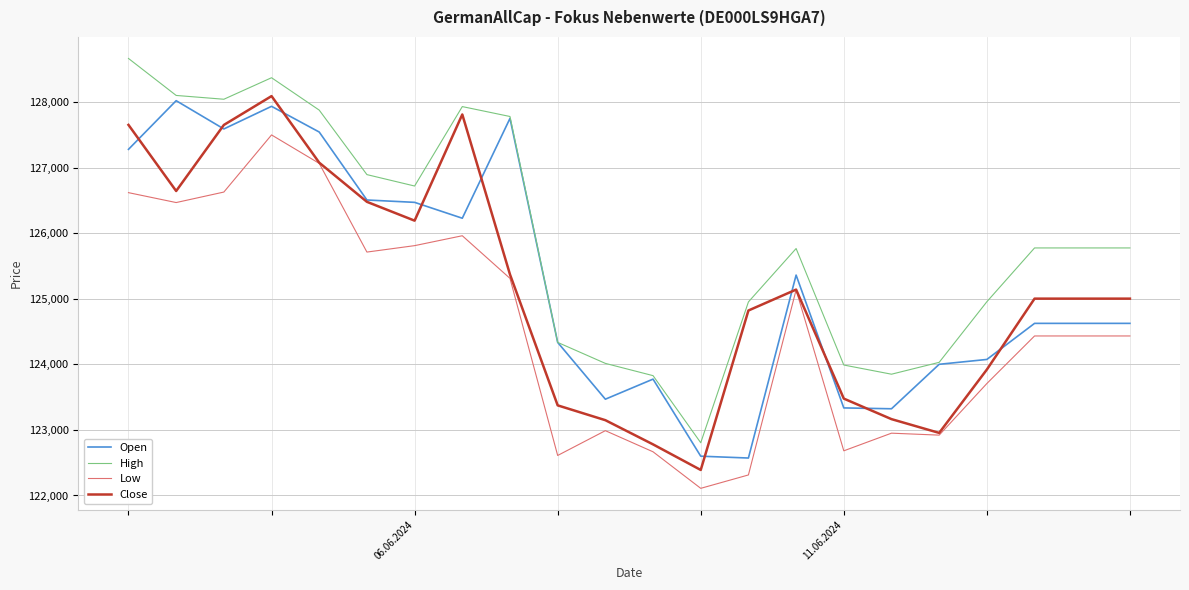

Which series has the largest total across all categories?

High